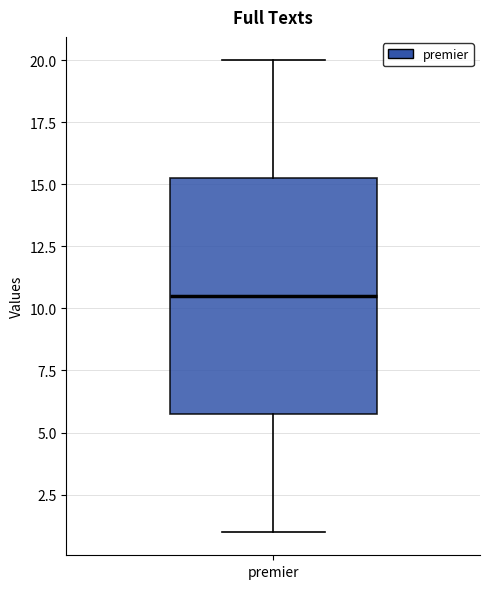

Where does the lower whisker of the box for premier end on the y-axis? The values are not printed on the chart, so give them approximately, as read against the axis.

1.0